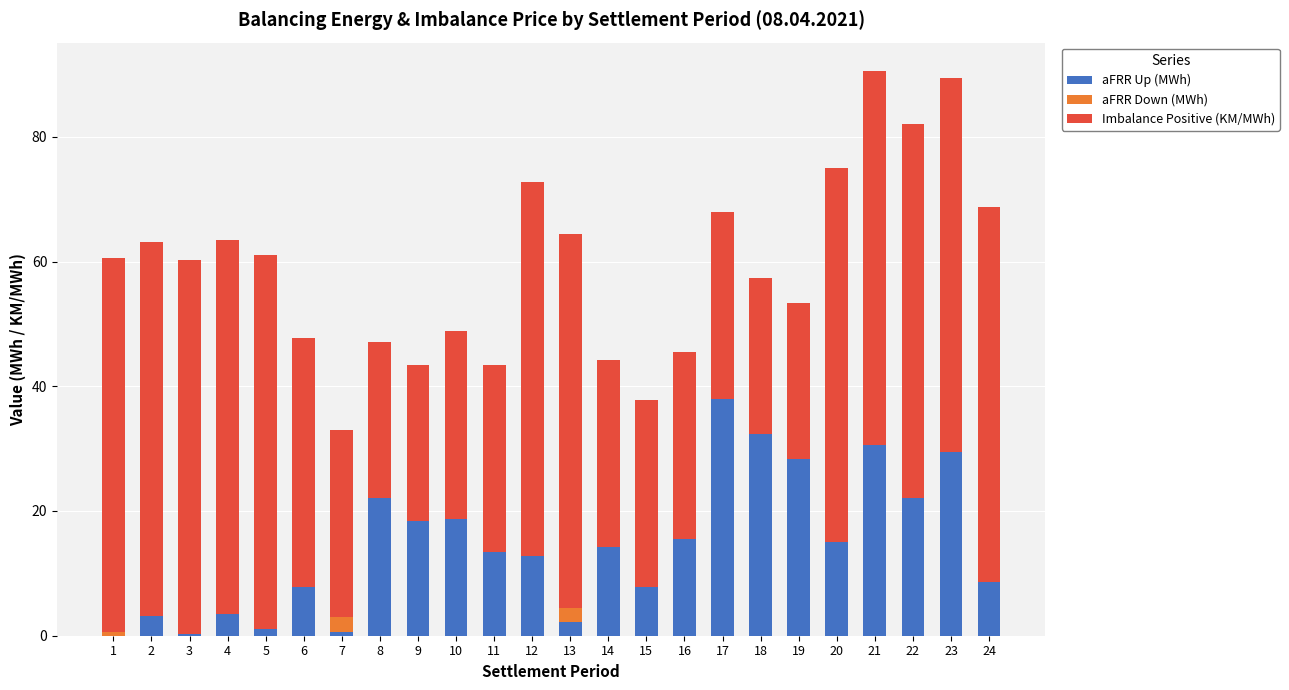

The value of aFRR Up (MWh) at 24 is 8.7. True or false?

True